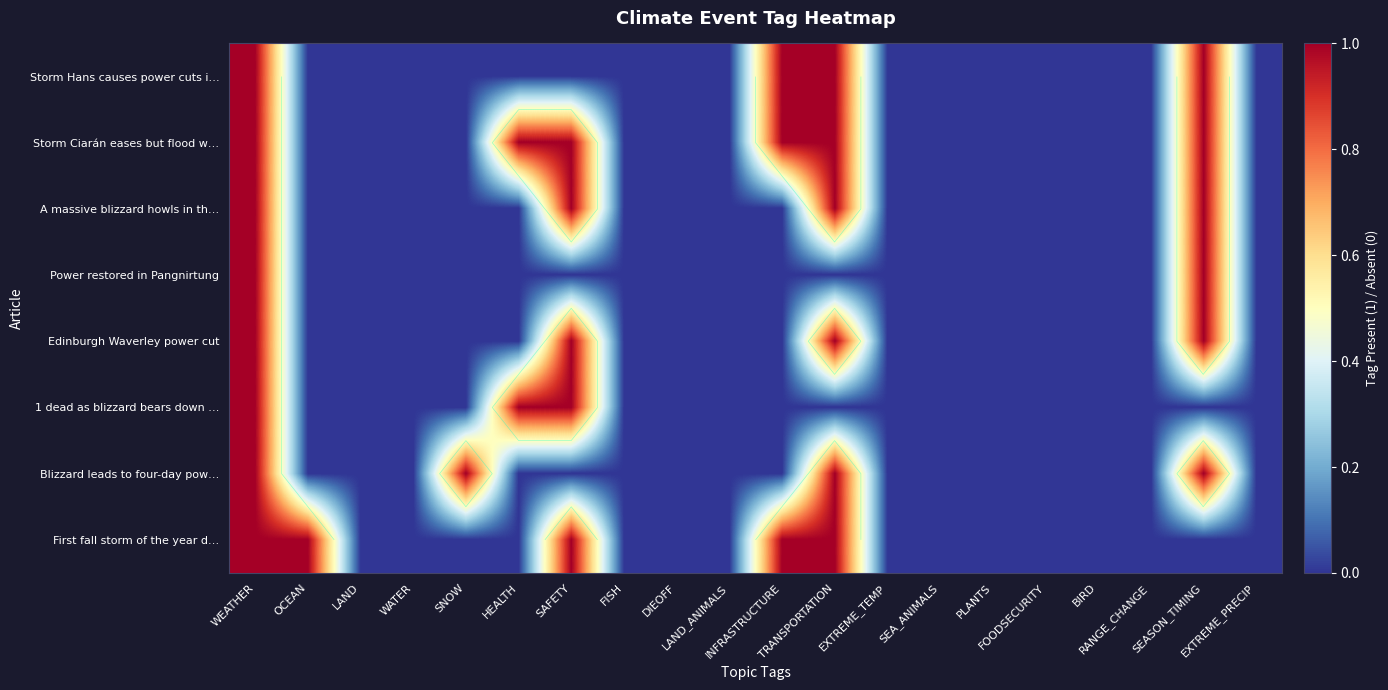

What is the difference between the maximum and second lowest values in the Power restored in Pangnirtung series?

1